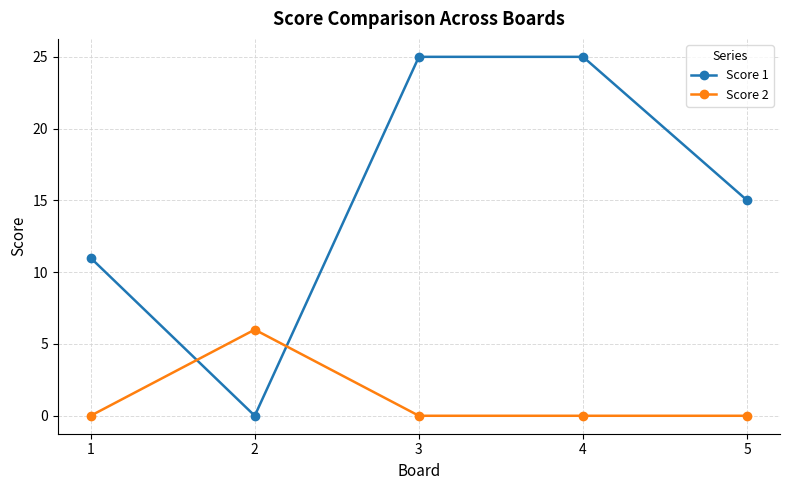

What is the total value across all series at 5?

15